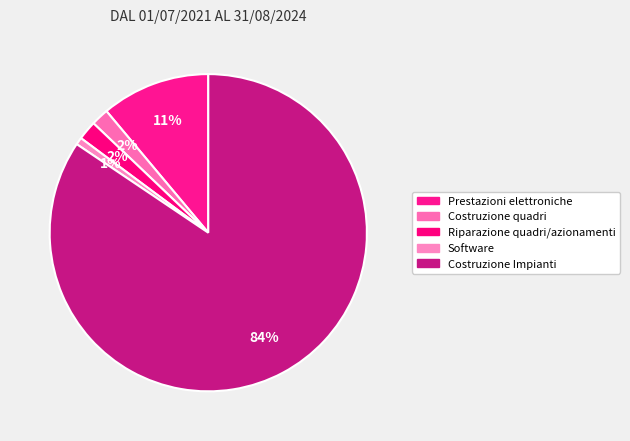

What is the total percentage of Costruzione Impianti and Prestazioni elettroniche?

95.5%